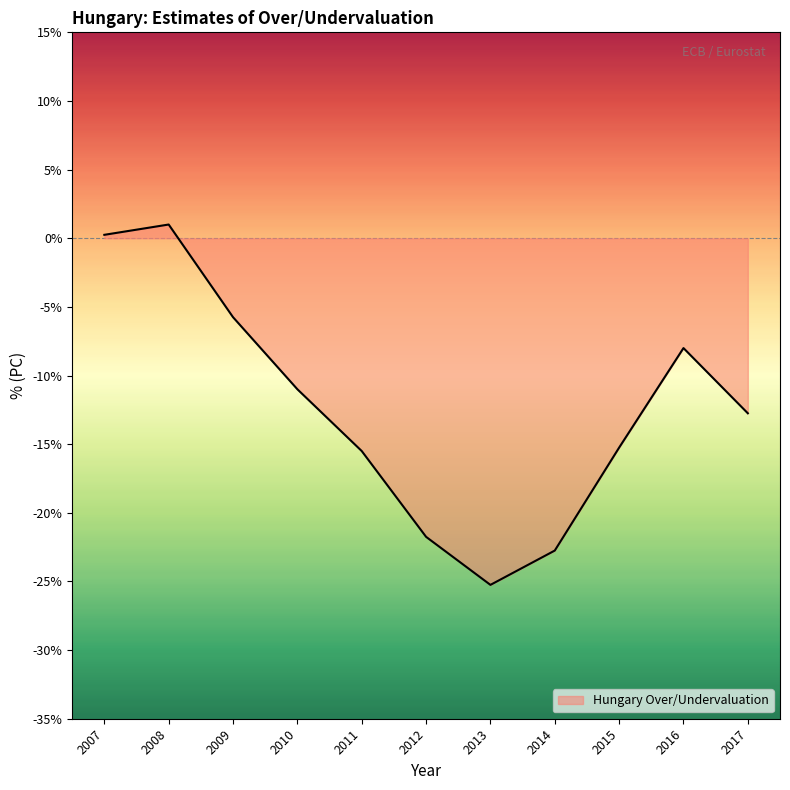

Which has a higher value, 2013 or 2011?

2011